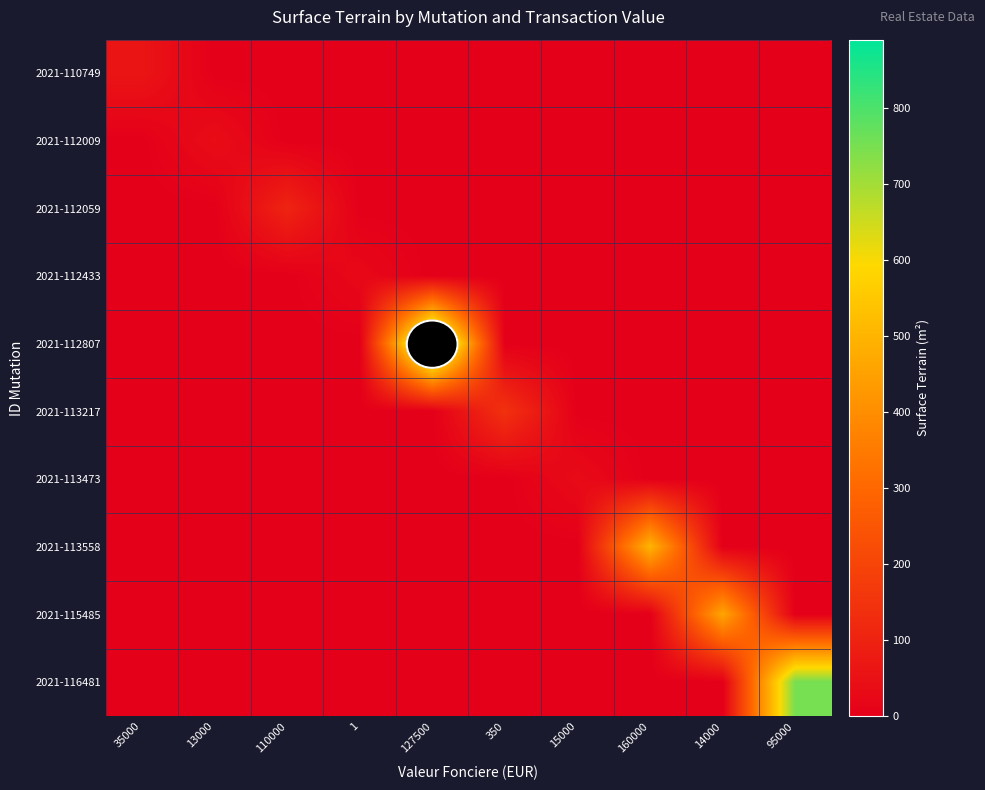

Which has a higher value, 350 or 14000?

350